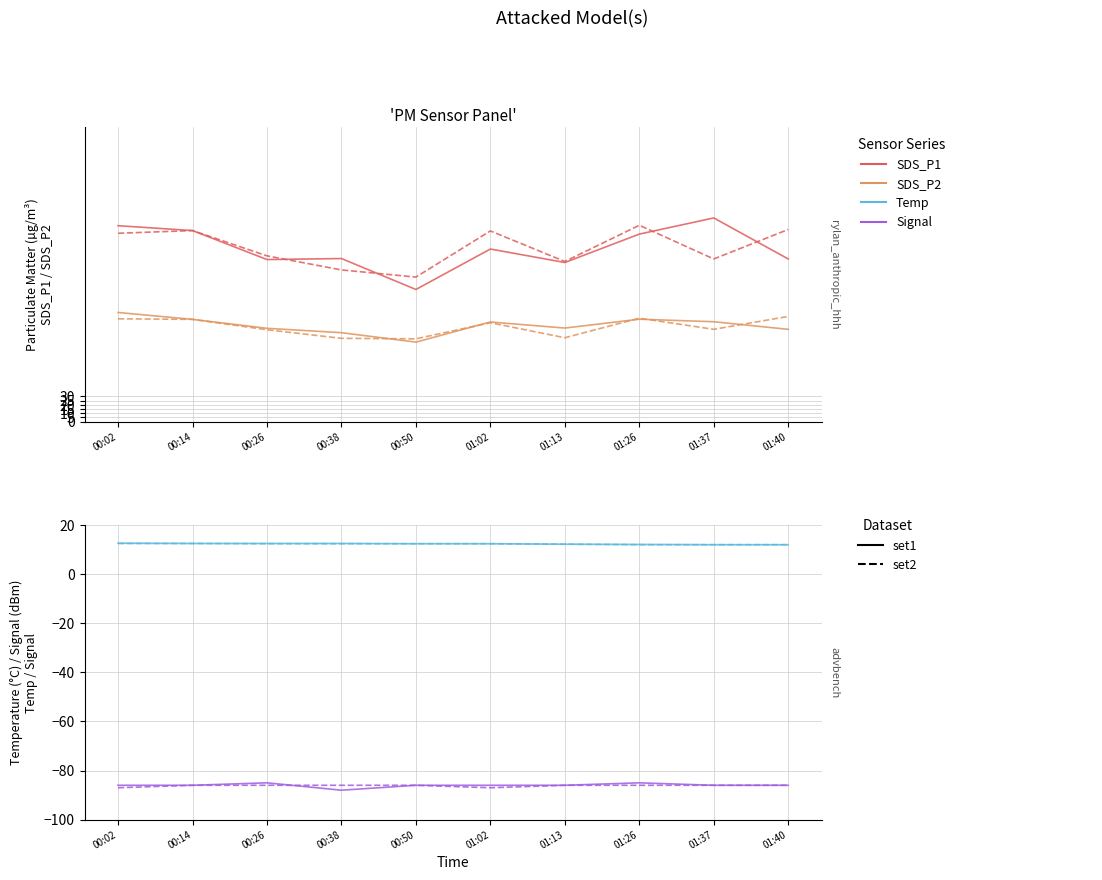

Where is the first local maximum for SDS_P2?

01:02